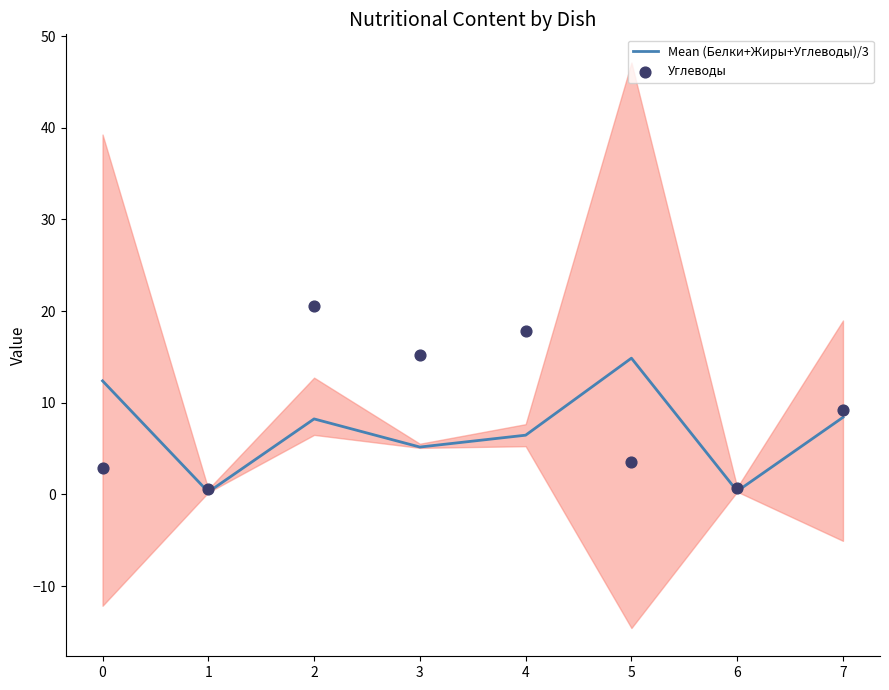

At which category is the sum across all series the highest?

2